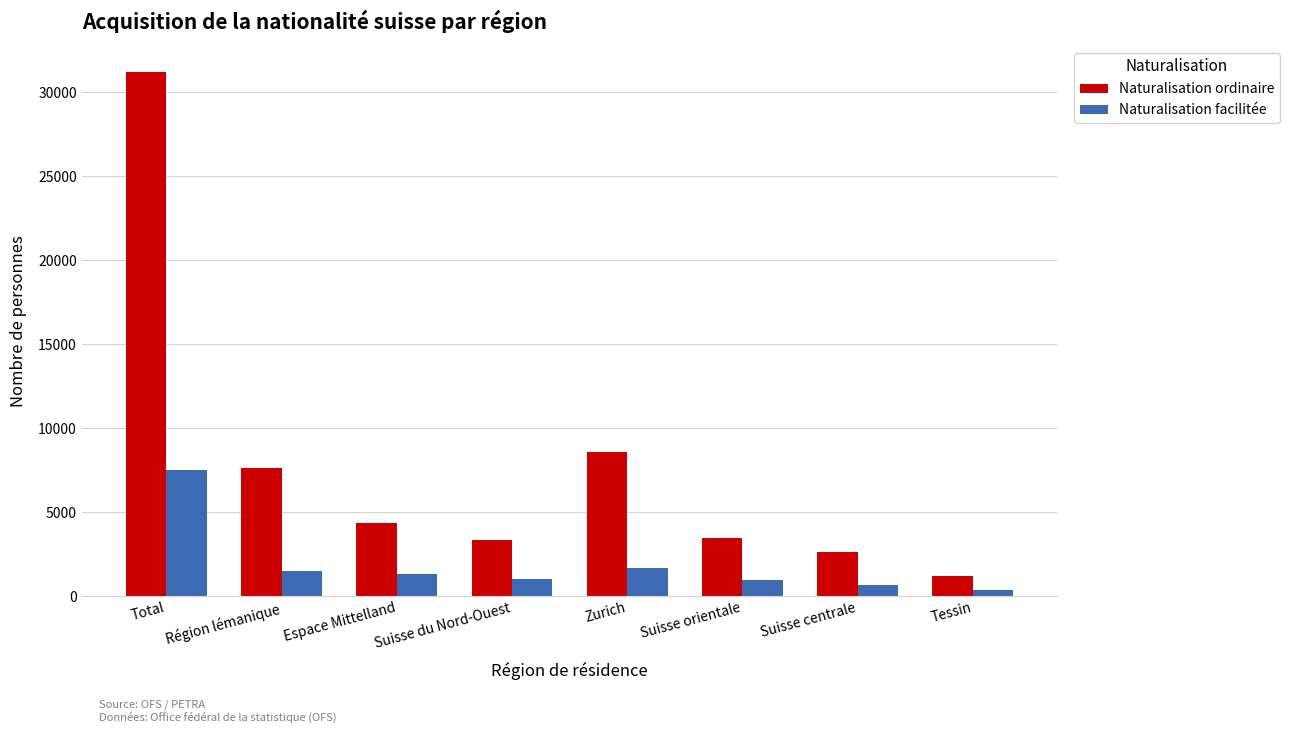

What is the value of the Naturalisation facilitée bar at the 6th from the left?

977